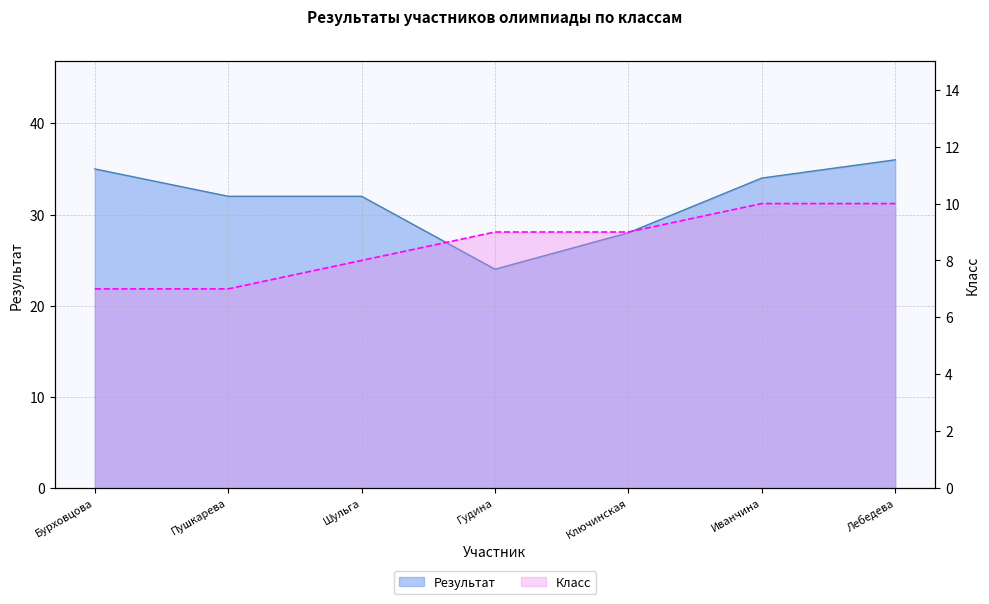

What are all the series names shown in the legend?

Результат, Класс